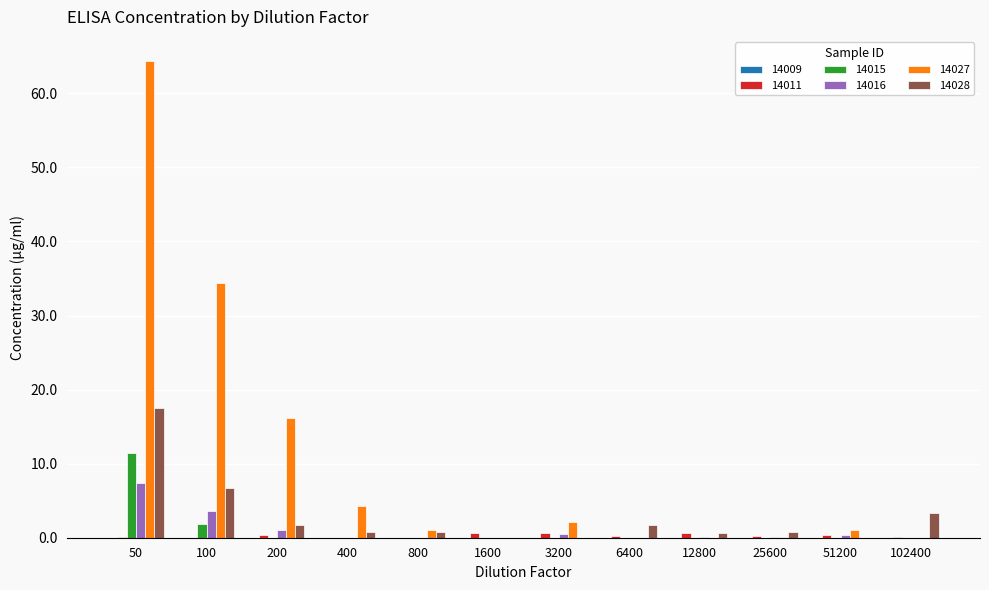

The 14028 series shows 0.8 at 25600. True or false?

True